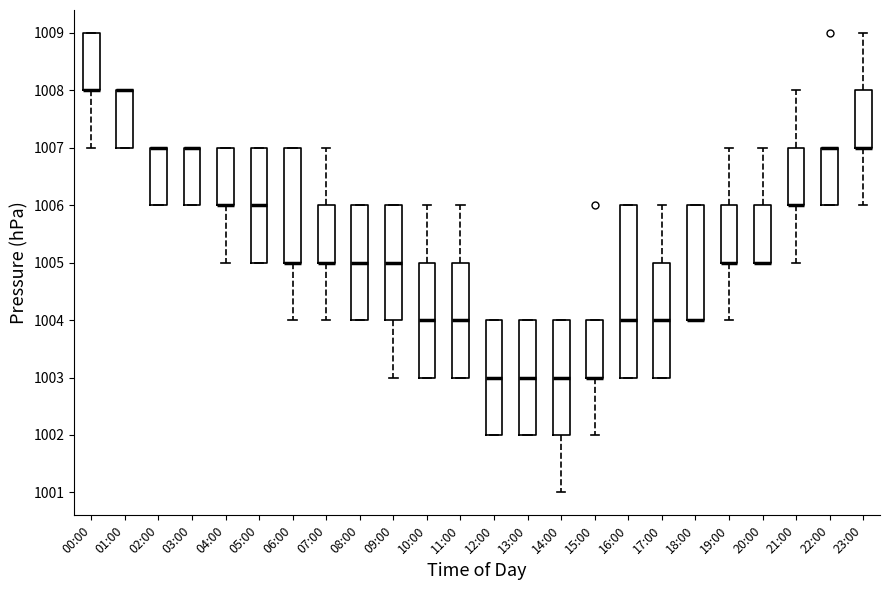

Reading left to right, transcribe this box plot: for each box, give where its median line is, the range the box spans, and where its two whiskers end, as read against the y-axis. The values are not printed on the chart, so give them approximately, as read against the axis.

00:00: median 1008 (drawn on the box's lower edge), box 1008 to 1009, whiskers 1007 to 1009
01:00: median 1008 (drawn on the box's upper edge), box 1007 to 1008, whiskers 1007 to 1008
02:00: median 1007 (drawn on the box's upper edge), box 1006 to 1007, whiskers 1006 to 1007
03:00: median 1007 (drawn on the box's upper edge), box 1006 to 1007, whiskers 1006 to 1007
04:00: median 1006 (drawn on the box's lower edge), box 1006 to 1007, whiskers 1005 to 1007
05:00: median 1006, box 1005 to 1007, whiskers 1005 to 1007
06:00: median 1005 (drawn on the box's lower edge), box 1005 to 1007, whiskers 1004 to 1007
07:00: median 1005 (drawn on the box's lower edge), box 1005 to 1006, whiskers 1004 to 1007
08:00: median 1005, box 1004 to 1006, whiskers 1004 to 1006
09:00: median 1005, box 1004 to 1006, whiskers 1003 to 1006
10:00: median 1004, box 1003 to 1005, whiskers 1003 to 1006
11:00: median 1004, box 1003 to 1005, whiskers 1003 to 1006
12:00: median 1003, box 1002 to 1004, whiskers 1002 to 1004
13:00: median 1003, box 1002 to 1004, whiskers 1002 to 1004
14:00: median 1003, box 1002 to 1004, whiskers 1001 to 1004
15:00: median 1003 (drawn on the box's lower edge), box 1003 to 1004, whiskers 1002 to 1004
16:00: median 1004, box 1003 to 1006, whiskers 1003 to 1006
17:00: median 1004, box 1003 to 1005, whiskers 1003 to 1006
18:00: median 1004 (drawn on the box's lower edge), box 1004 to 1006, whiskers 1004 to 1006
19:00: median 1005 (drawn on the box's lower edge), box 1005 to 1006, whiskers 1004 to 1007
20:00: median 1005 (drawn on the box's lower edge), box 1005 to 1006, whiskers 1005 to 1007
21:00: median 1006 (drawn on the box's lower edge), box 1006 to 1007, whiskers 1005 to 1008
22:00: median 1007 (drawn on the box's upper edge), box 1006 to 1007, whiskers 1006 to 1007
23:00: median 1007 (drawn on the box's lower edge), box 1007 to 1008, whiskers 1006 to 1009